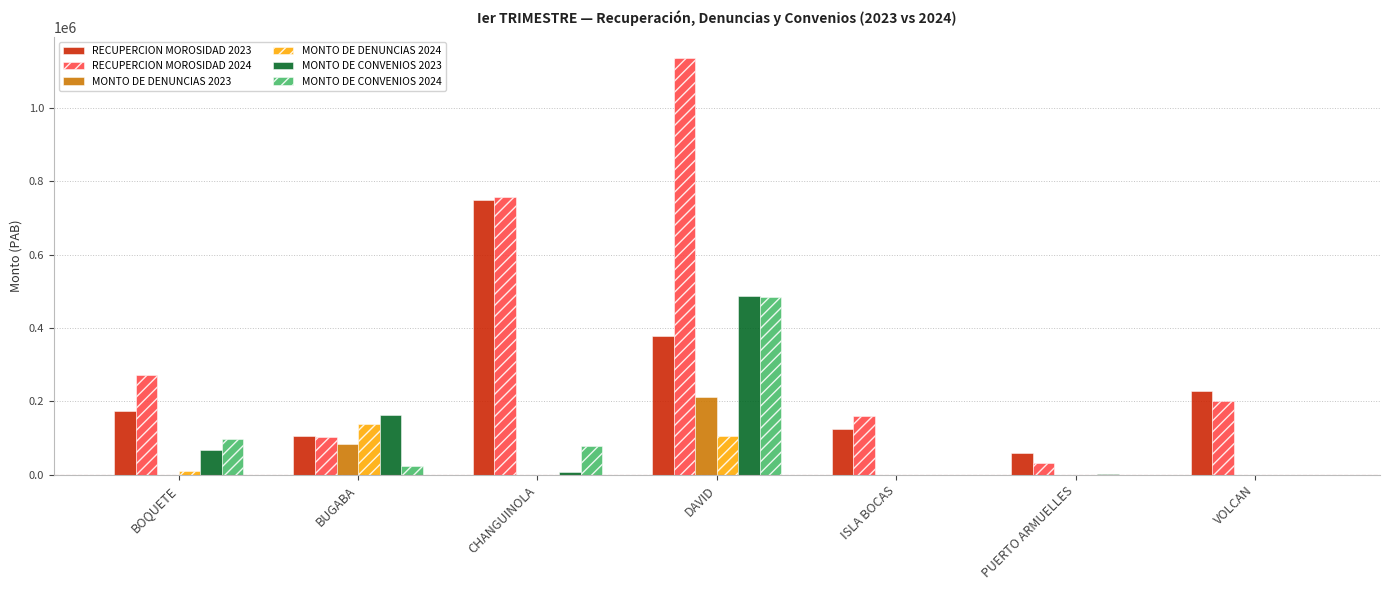

At which category is the sum across all series the highest?

DAVID